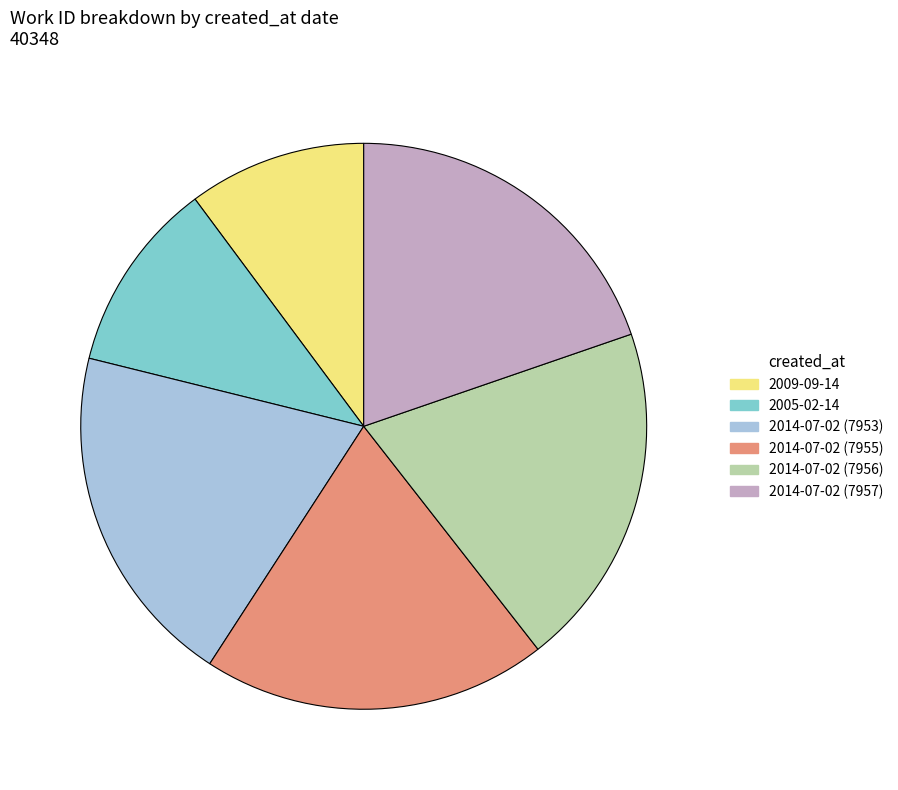

What is the smallest slice in the pie chart?

2009-09-14